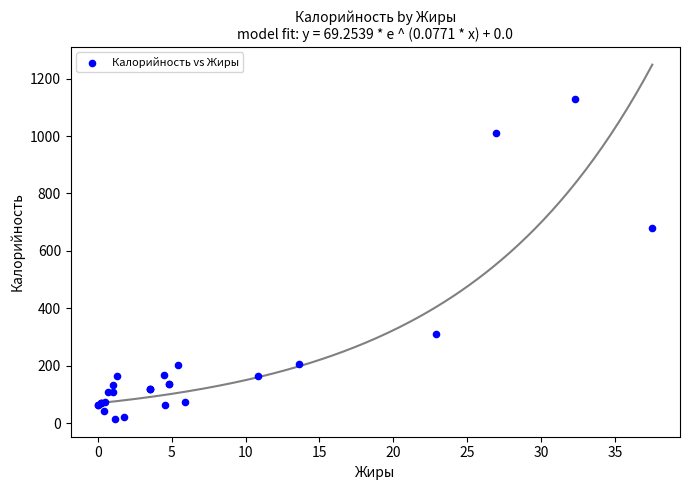

What Y value in the scatter plot is closest to 572?

679.4